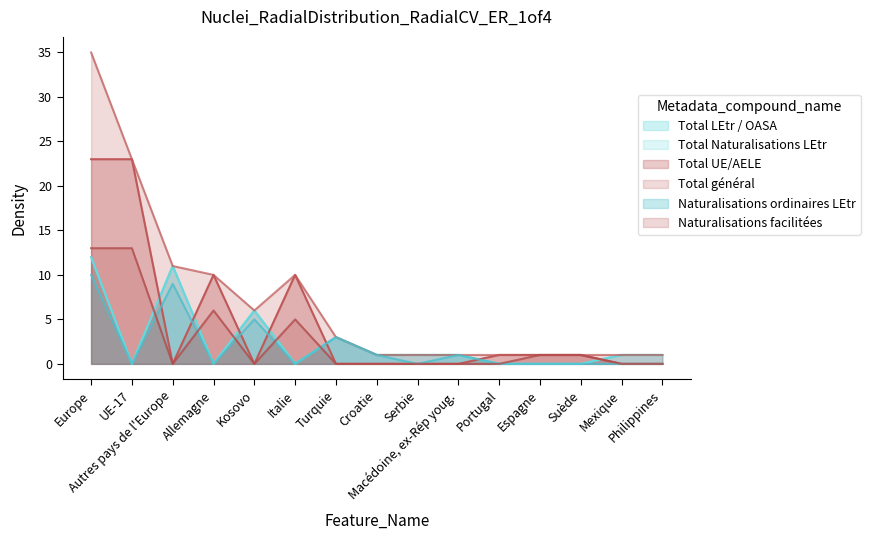

Reading left to right, list all the values displayed in this chart.

Total LEtr / OASA: Europe=12	UE-17=0	Autres pays de l'Europe=11	Allemagne=0	Kosovo=6	Italie=0	Turquie=3	Croatie=1	Serbie=1	Macédoine, ex-Rép youg.=1	Portugal=0	Espagne=0	Suède=0	Mexique=1	Philippines=1
Total Naturalisations LEtr: Europe=12	UE-17=0	Autres pays de l'Europe=11	Allemagne=0	Kosovo=6	Italie=0	Turquie=3	Croatie=1	Serbie=1	Macédoine, ex-Rép youg.=1	Portugal=0	Espagne=0	Suède=0	Mexique=1	Philippines=1
Total UE/AELE: Europe=23	UE-17=23	Autres pays de l'Europe=0	Allemagne=10	Kosovo=0	Italie=10	Turquie=0	Croatie=0	Serbie=0	Macédoine, ex-Rép youg.=0	Portugal=1	Espagne=1	Suède=1	Mexique=0	Philippines=0
Total général: Europe=35	UE-17=23	Autres pays de l'Europe=11	Allemagne=10	Kosovo=6	Italie=10	Turquie=3	Croatie=1	Serbie=1	Macédoine, ex-Rép youg.=1	Portugal=1	Espagne=1	Suède=1	Mexique=1	Philippines=1
Naturalisations ordinaires LEtr: Europe=10	UE-17=0	Autres pays de l'Europe=9	Allemagne=0	Kosovo=5	Italie=0	Turquie=3	Croatie=1	Serbie=0	Macédoine, ex-Rép youg.=1	Portugal=0	Espagne=0	Suède=0	Mexique=0	Philippines=0
Naturalisations facilitées: Europe=13	UE-17=13	Autres pays de l'Europe=0	Allemagne=6	Kosovo=0	Italie=5	Turquie=0	Croatie=0	Serbie=0	Macédoine, ex-Rép youg.=0	Portugal=0	Espagne=1	Suède=1	Mexique=0	Philippines=0